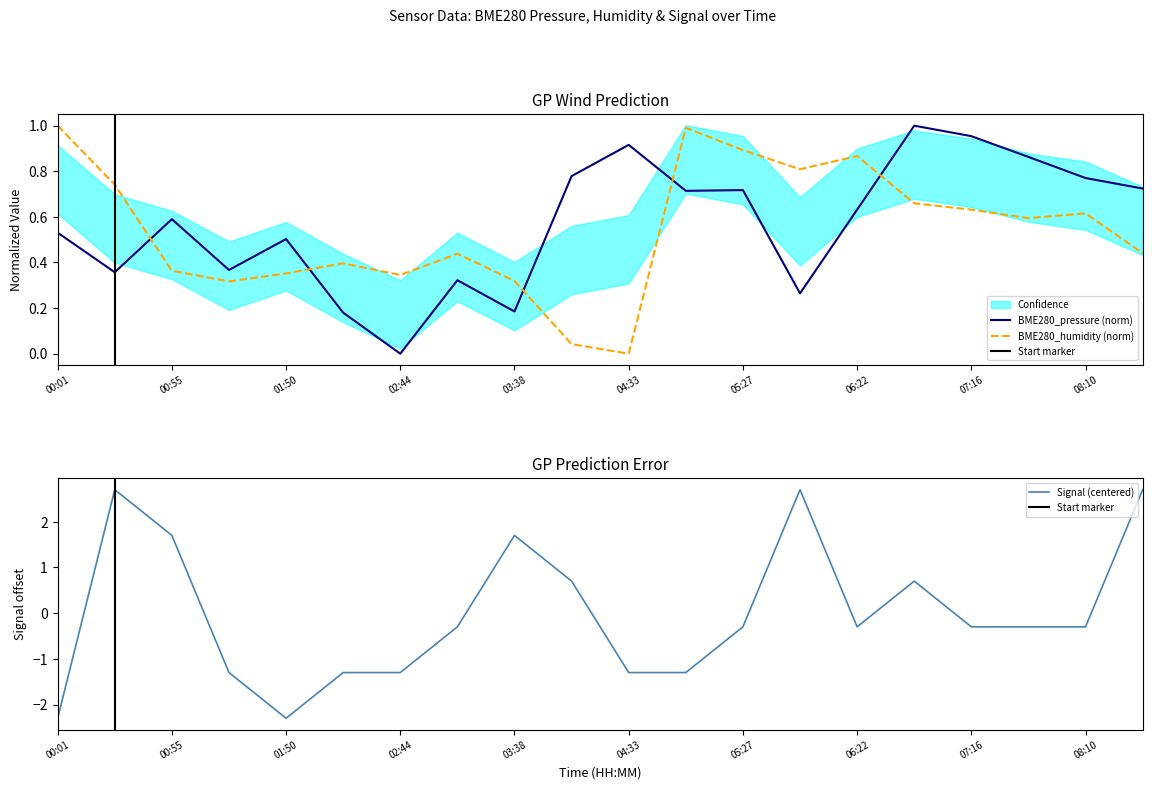

Which category has the lowest value in the BME280_humidity (norm) series?

04:33